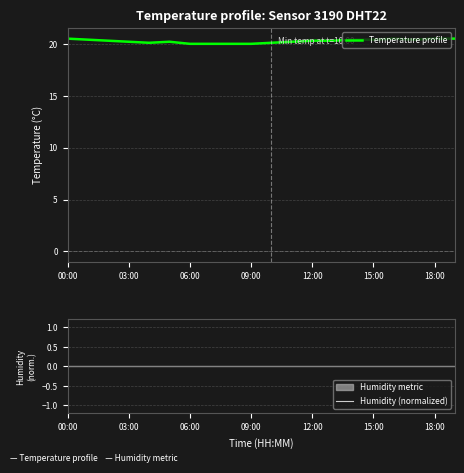

Reading left to right, what are all the values shown in this chart?

Temperature profile: 20.5	20.4	20.3	20.2	20.1	20.2	20.0	20.0	20.0	20.0	20.1	20.2	20.3	20.3	20.4	20.4	20.5	20.4	20.5	20.5
Humidity (normalized): -0.0	-0.0	-0.0	-0.0	-0.0	-0.0	-0.0	-0.0	-0.0	-0.0	-0.0	-0.0	-0.0	-0.0	-0.0	-0.0	-0.0	-0.0	-0.0	-0.0